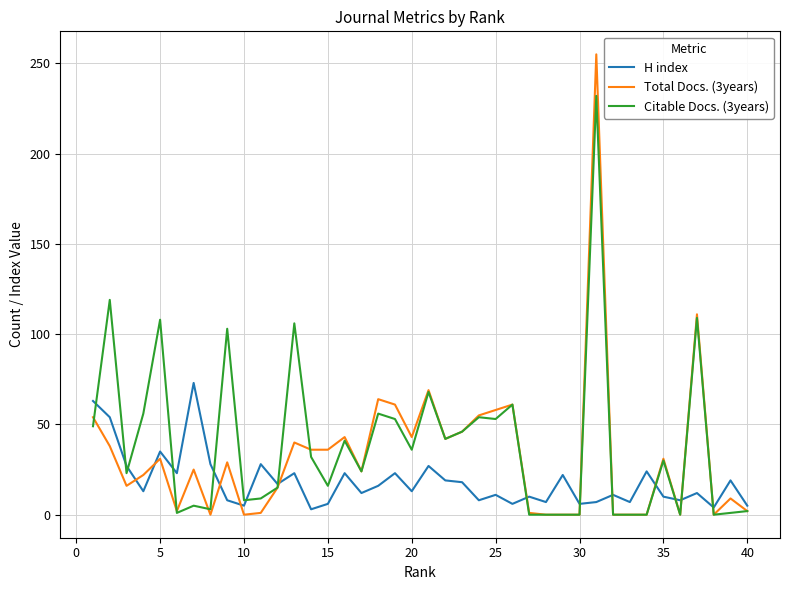

Which series has the largest range (max minus min)?

Total Docs. (3years)